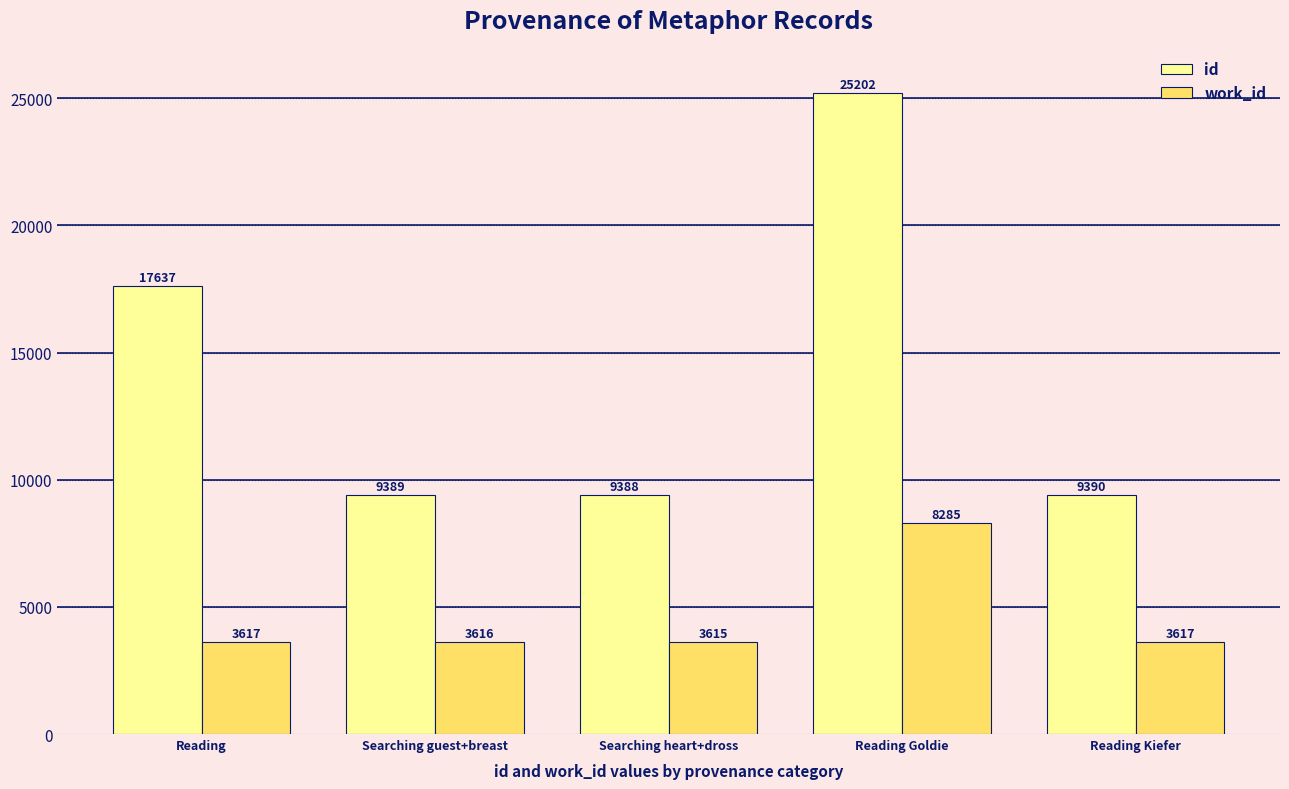

The id series shows 26644 at Reading. True or false?

False